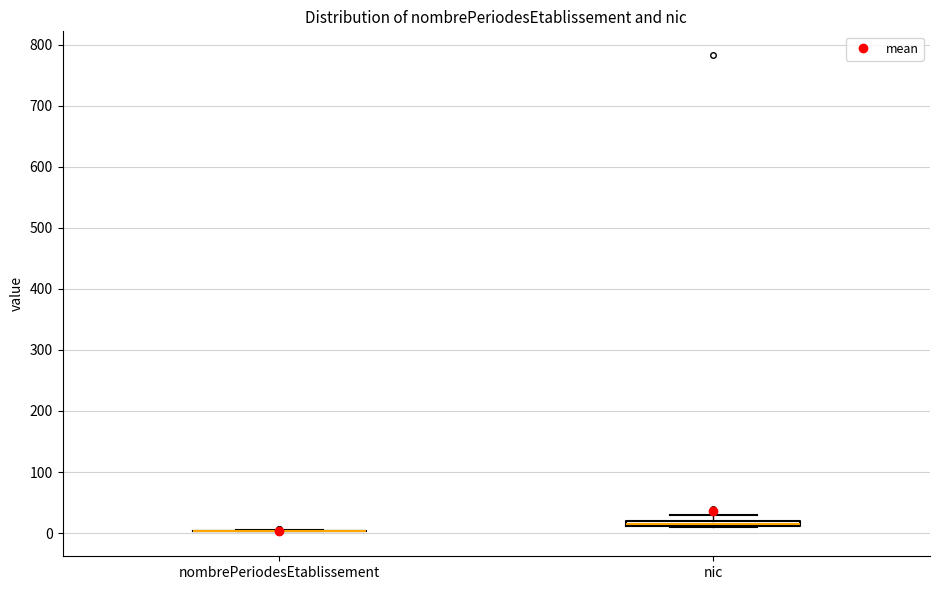

Where is the upper edge of the box for nic on the y-axis? The values are not printed on the chart, so give them approximately, as read against the axis.

20